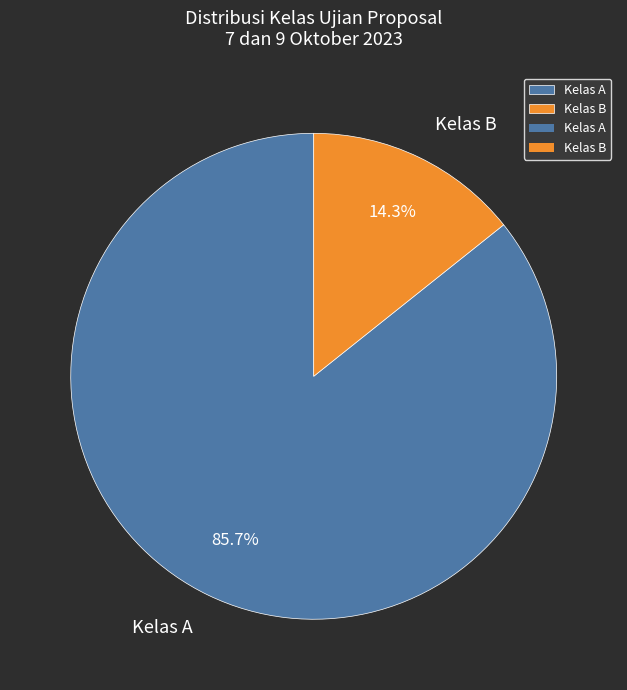

Which slice is the smallest?

Kelas B